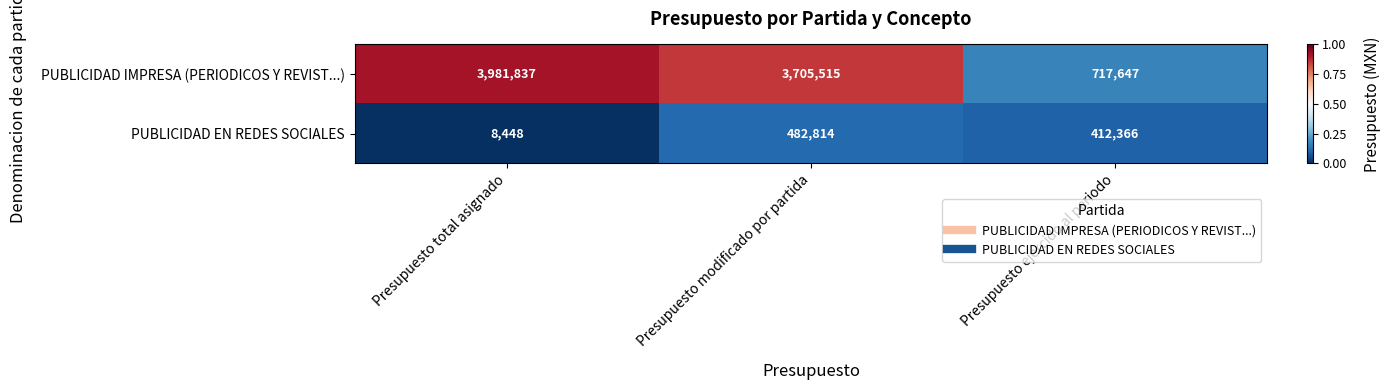

Which series has the largest total across all categories?

PUBLICIDAD IMPRESA (PERIODICOS Y REVIST...)